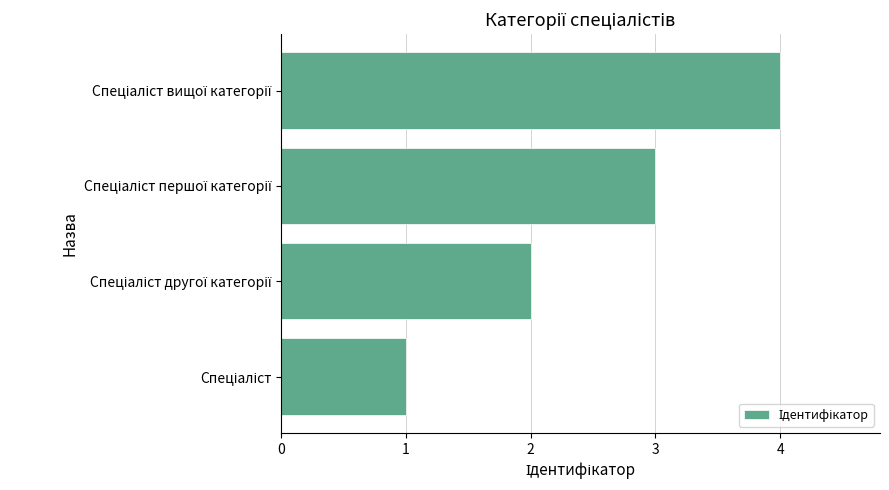

How many values are below 3?

2